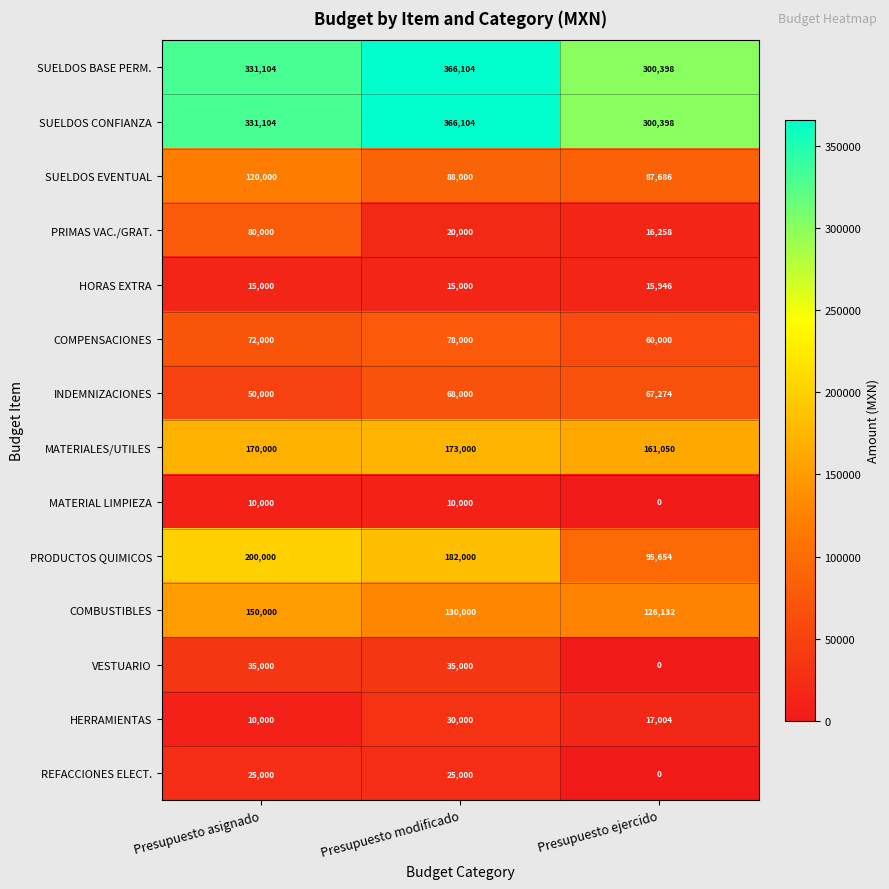

Is it true that PRODUCTOS QUIMICOS equals 30054 at Presupuesto ejercido?

False